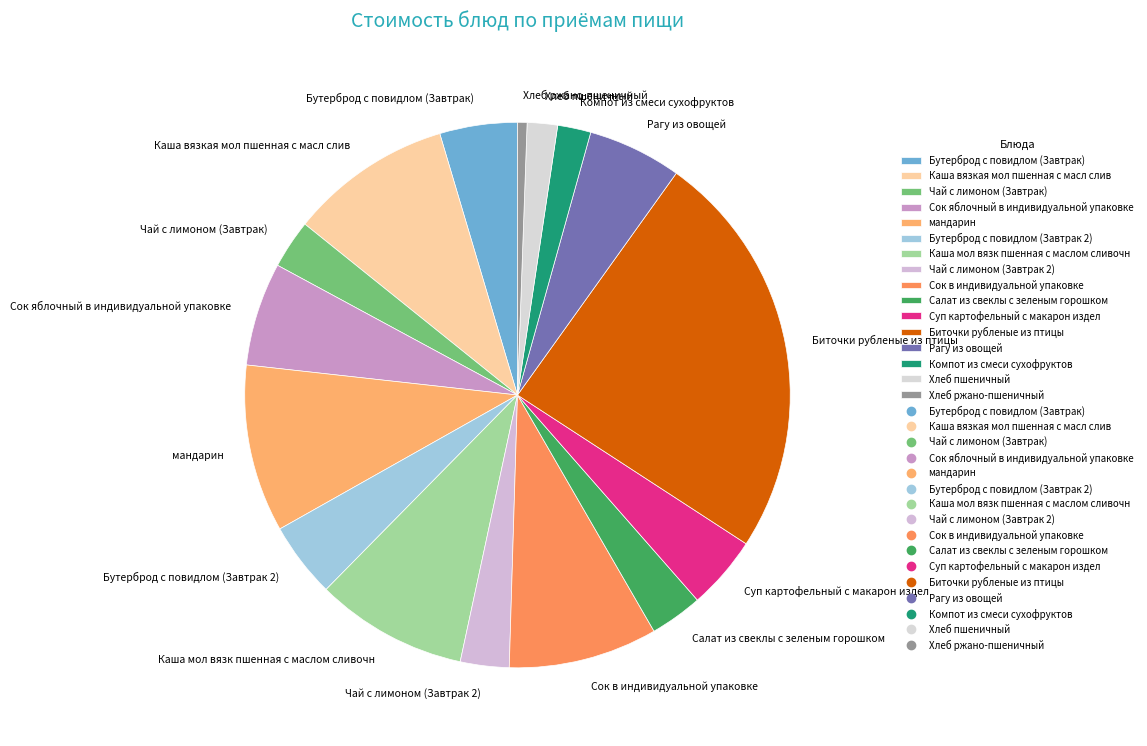

What is the smallest slice in the pie chart?

Хлеб ржано-пшеничный